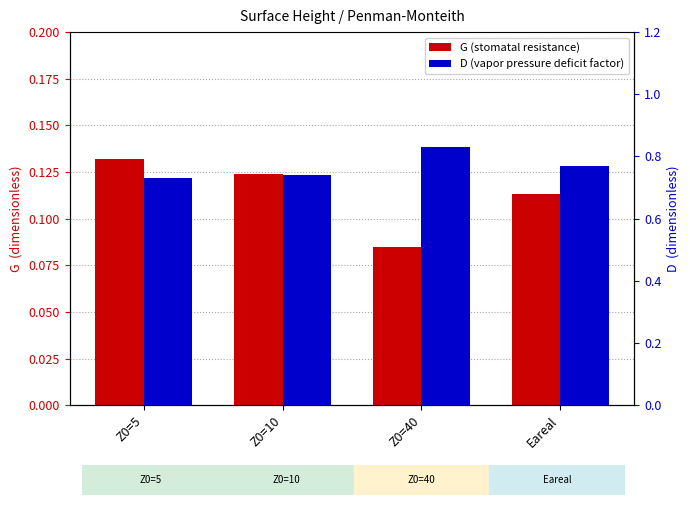

What is the value of the D bar at the 4th from the left?

0.8